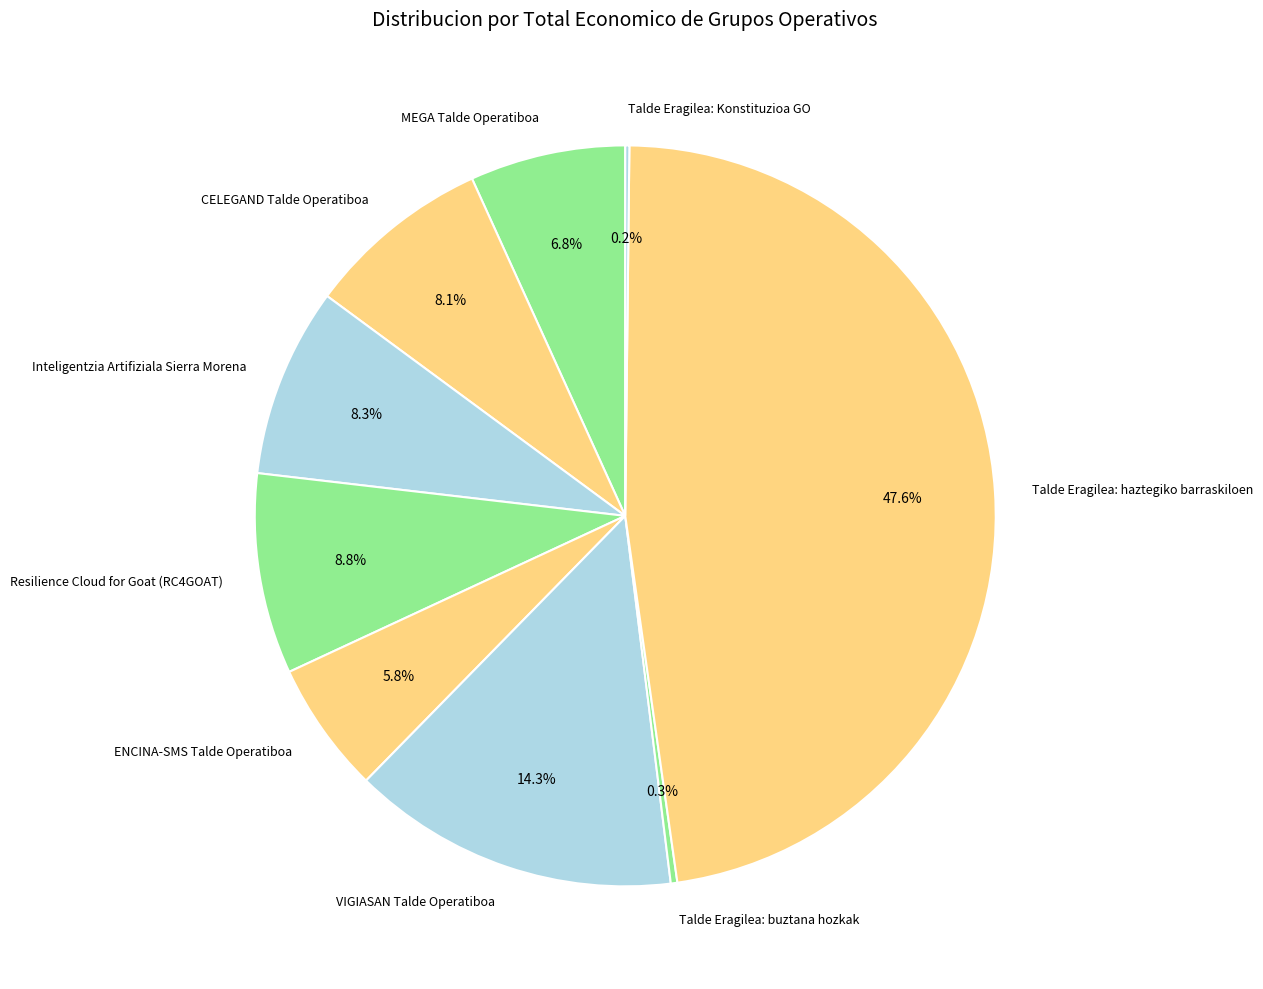

To the nearest percent, what is the difference between the largest and smallest slice percentages?

47%